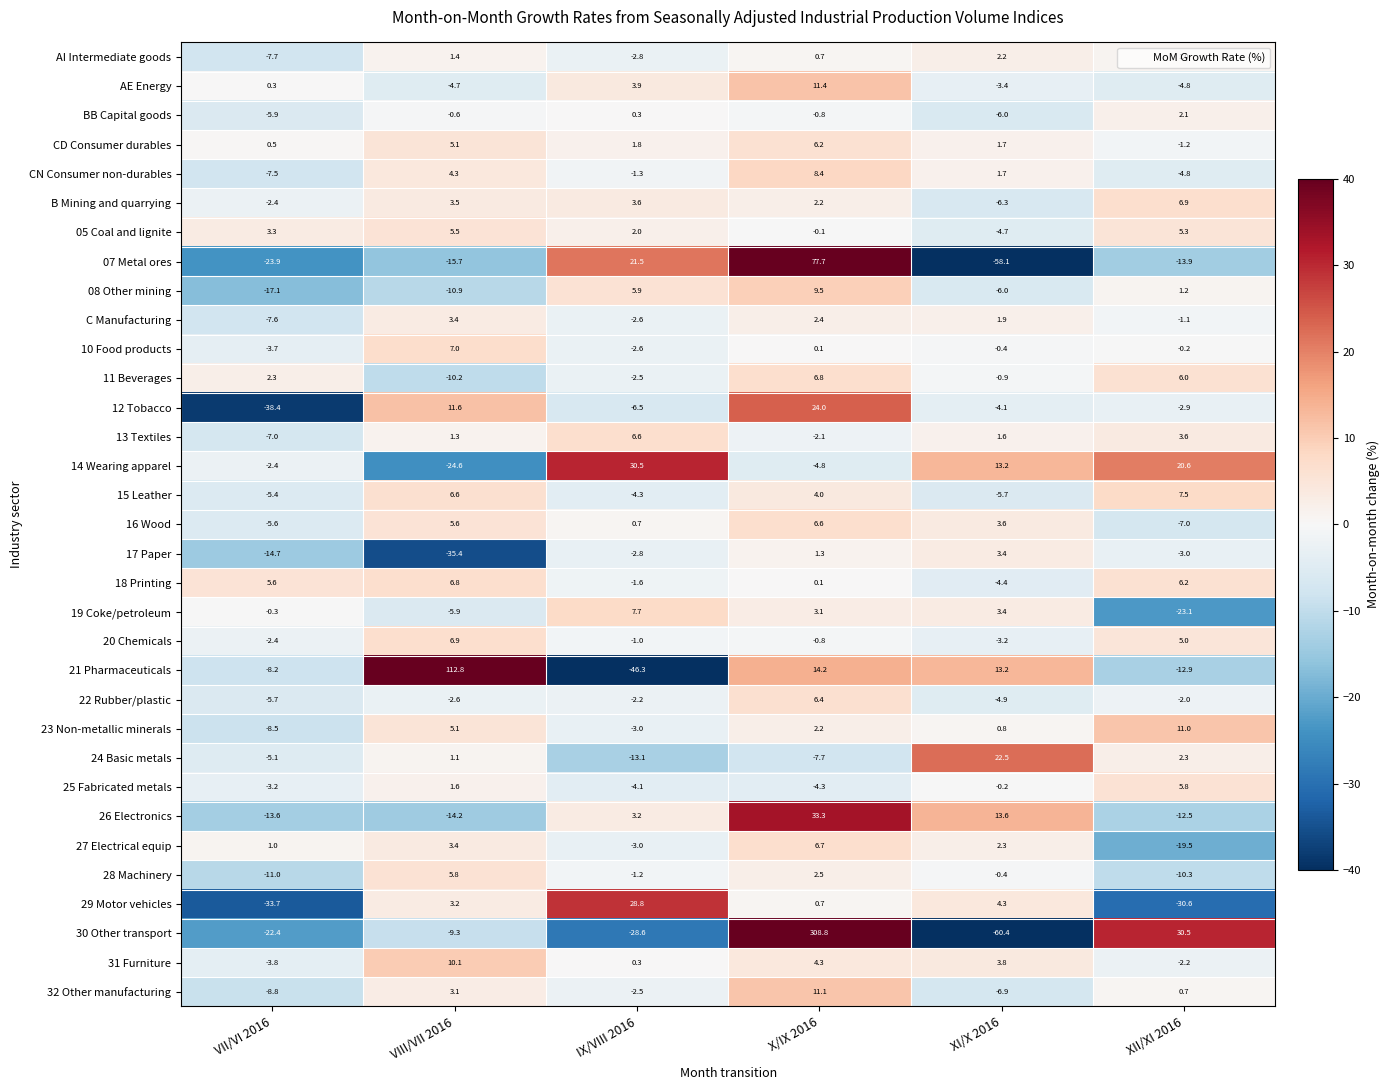

Which series changed the most between IX/VIII 2016 and X/IX 2016?

30 Other transport